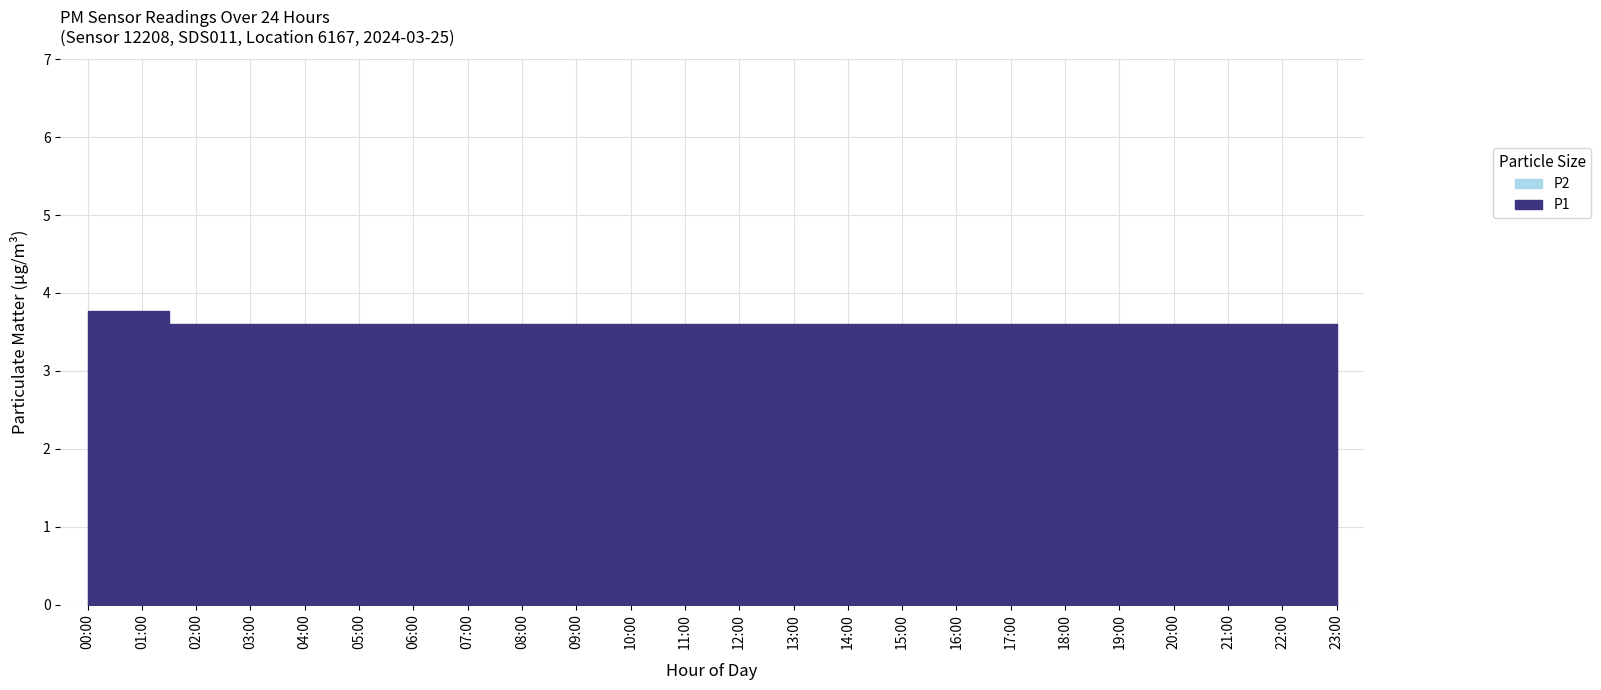

At 12:00, list the series in order from smallest to largest.

P2, P1